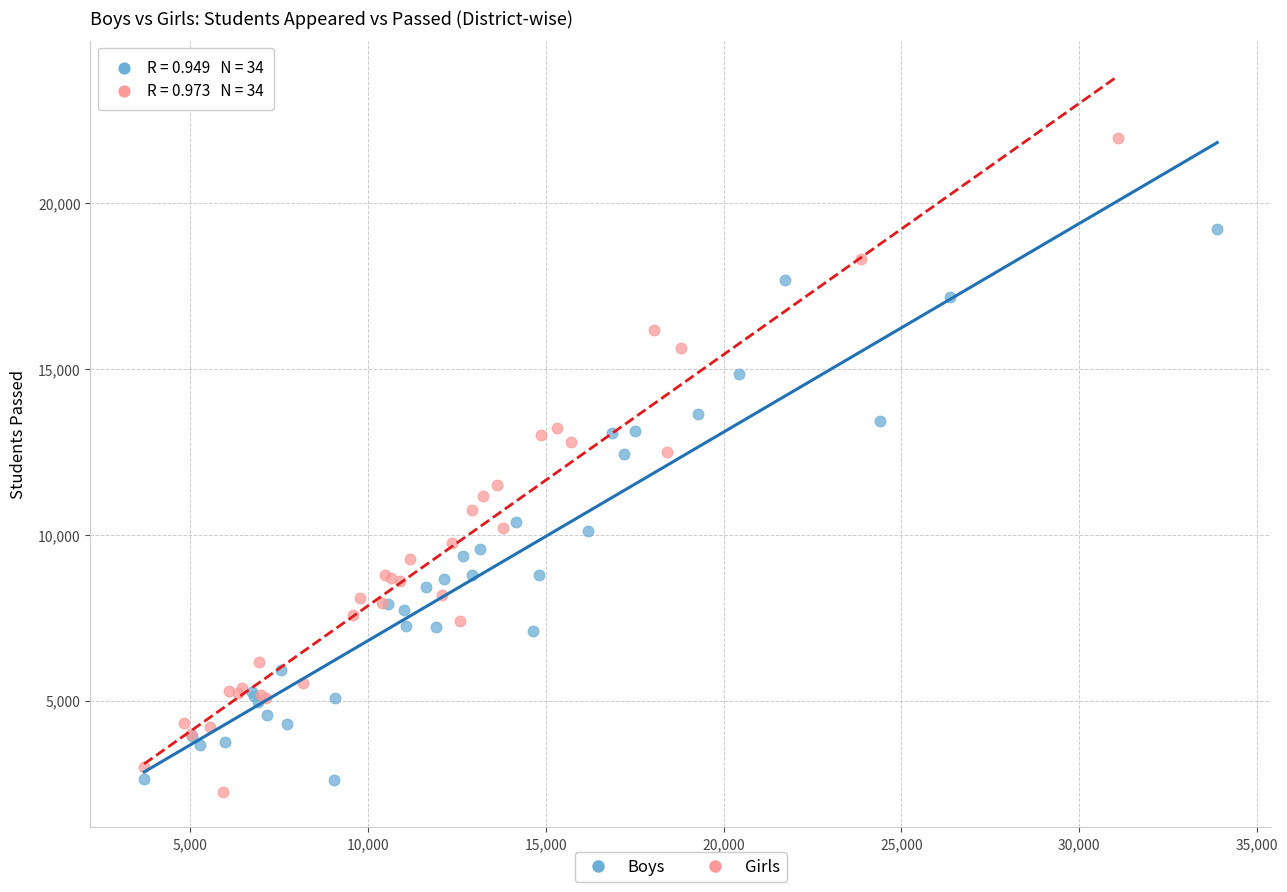

Which series has the largest Y range (max minus min)?

Girls